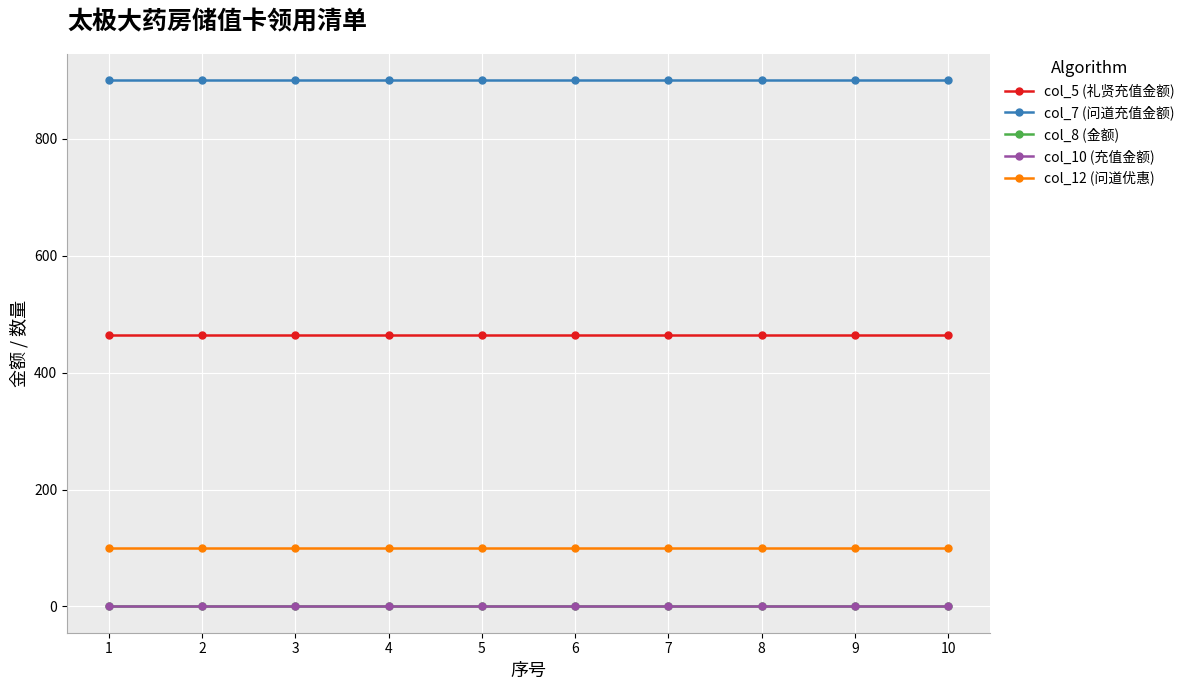

What is the value of the col_12 (问道优惠) point at the 3rd from the left?

100